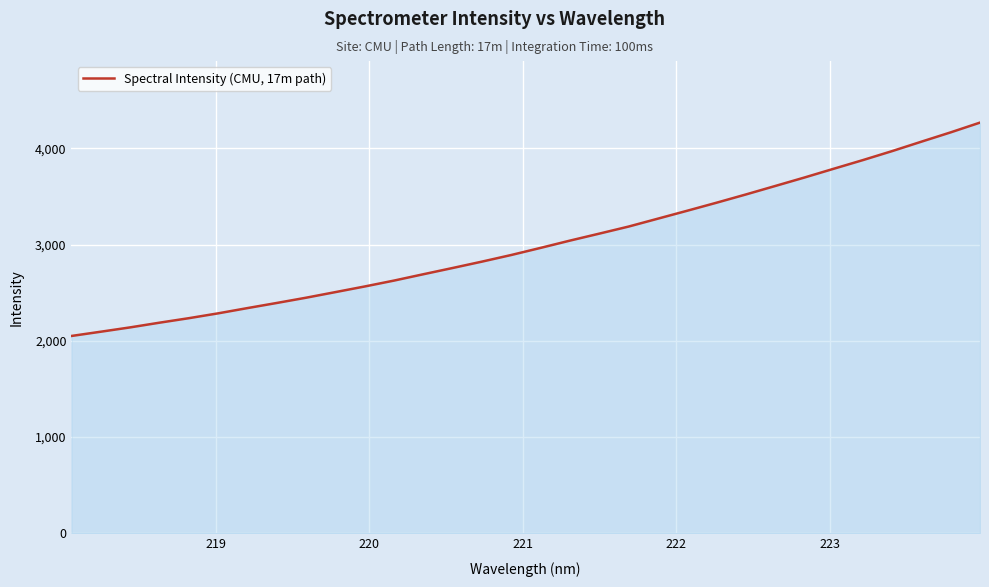

What is the maximum value shown in the chart?

4267.7